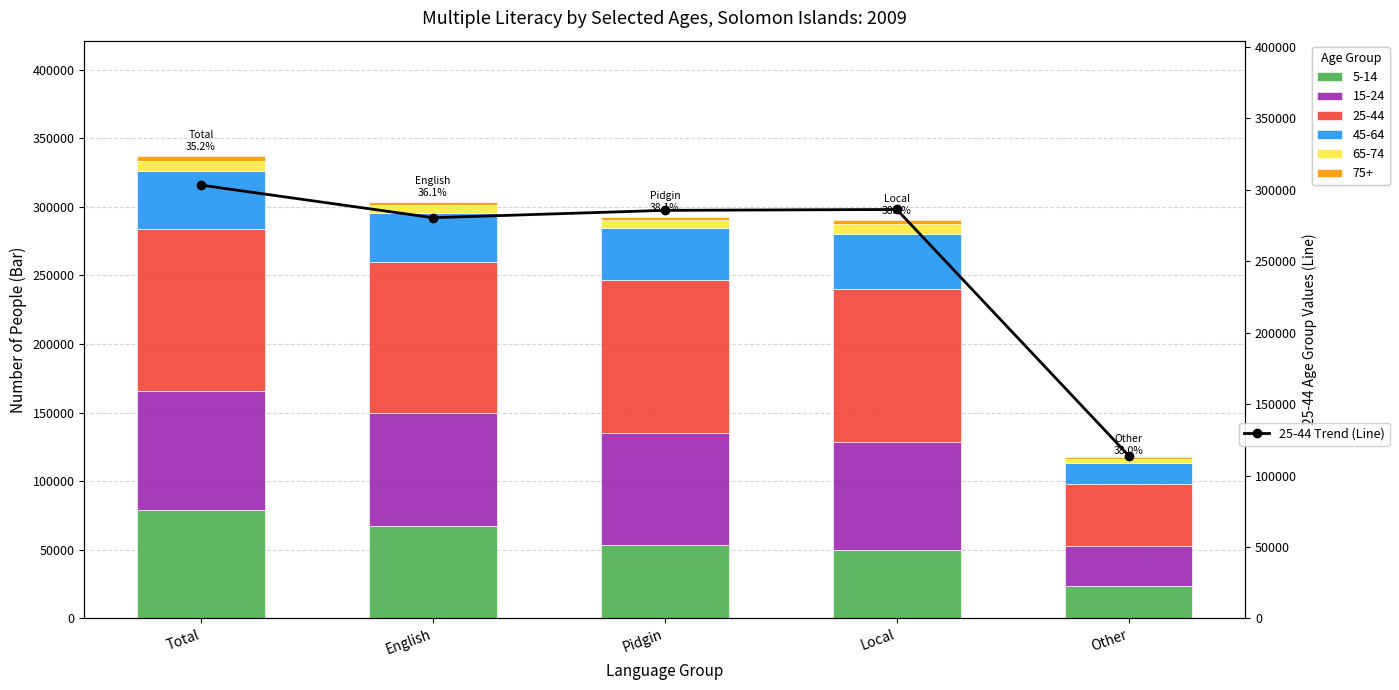

How many bars are there in total?

5